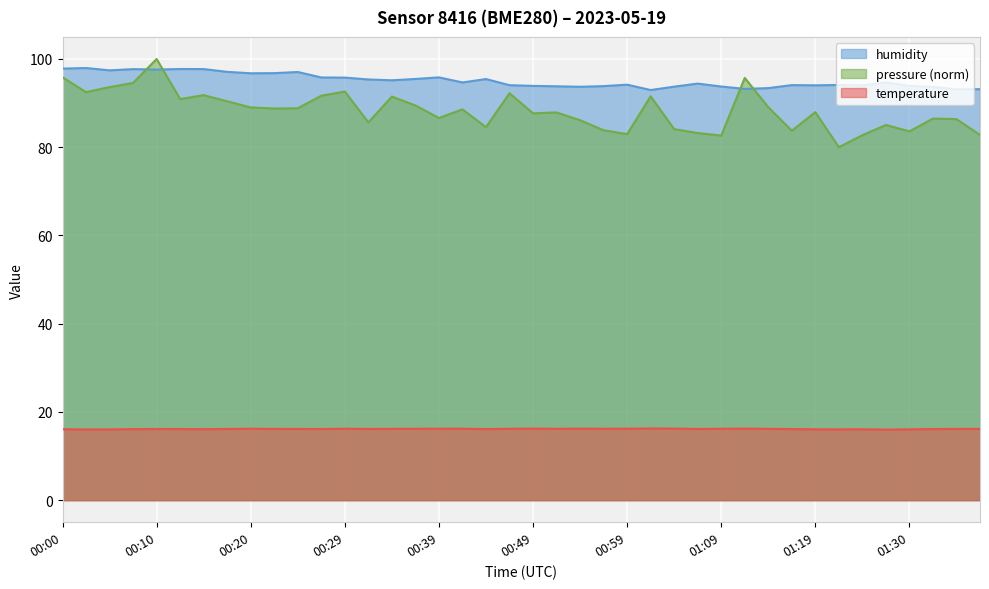

The humidity series shows 98.0 at 00:02. True or false?

True